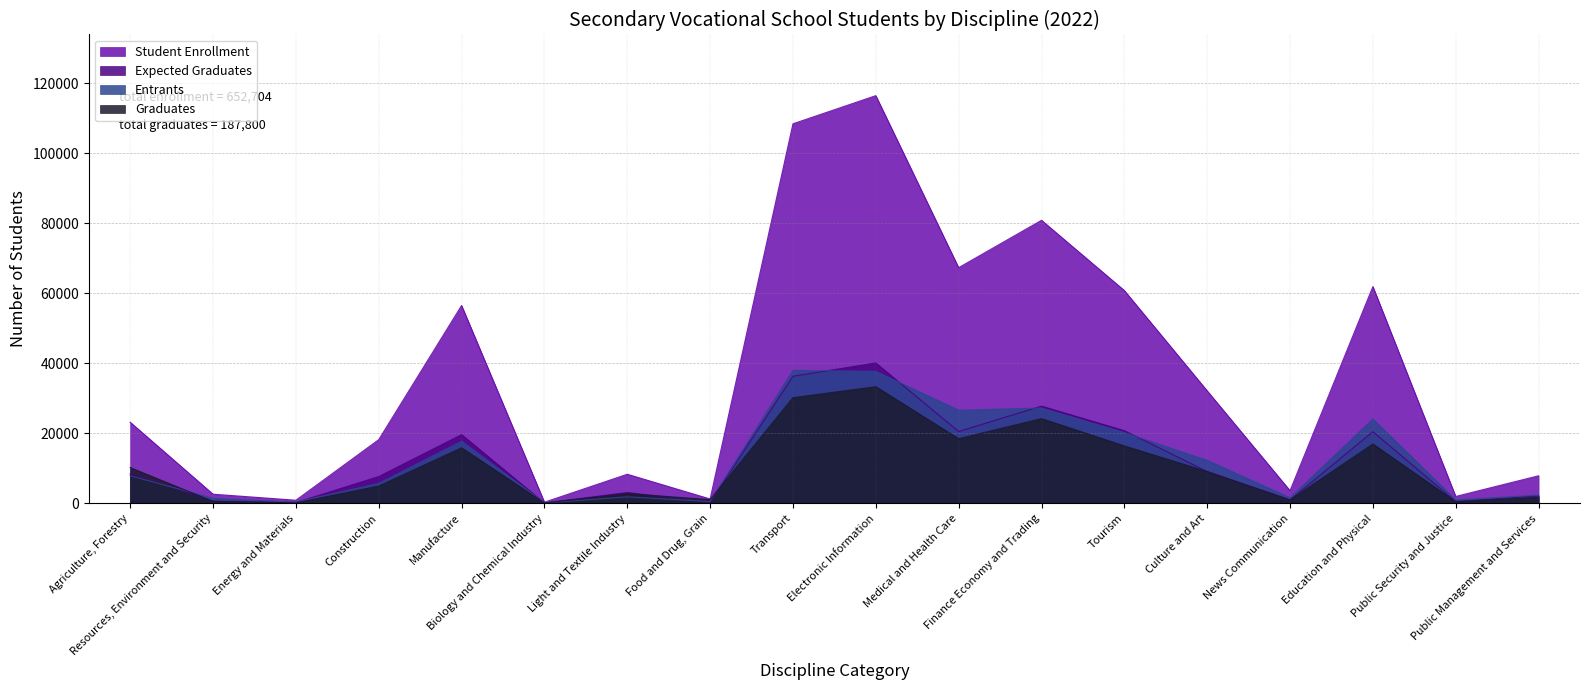

How many lines are shown in the chart?

4